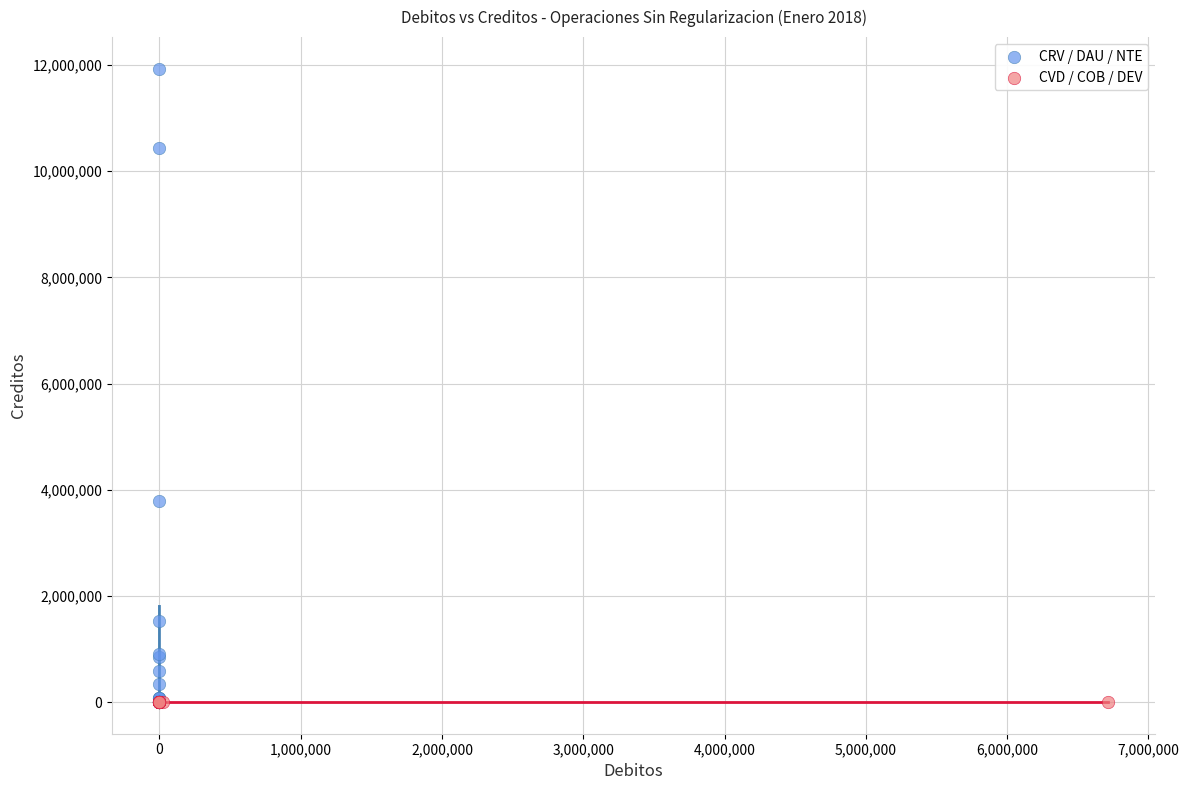

Which series reaches the maximum Y coordinate?

CRV / DAU / NTE